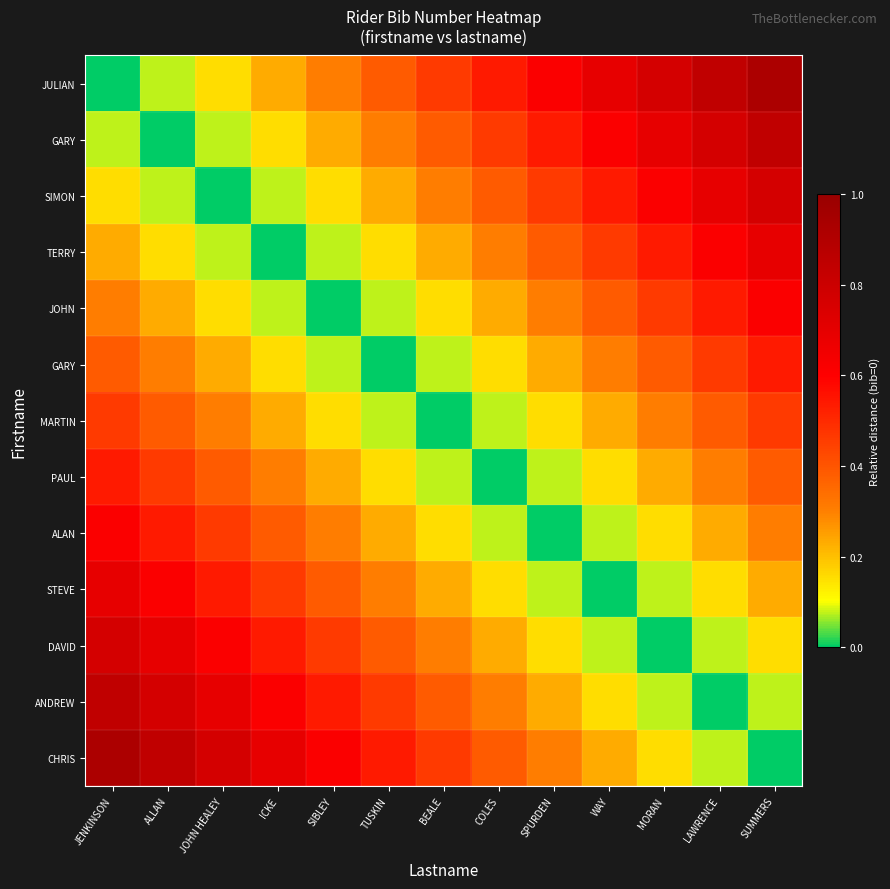

At which category is the sum across all series the highest?

JENKINSON